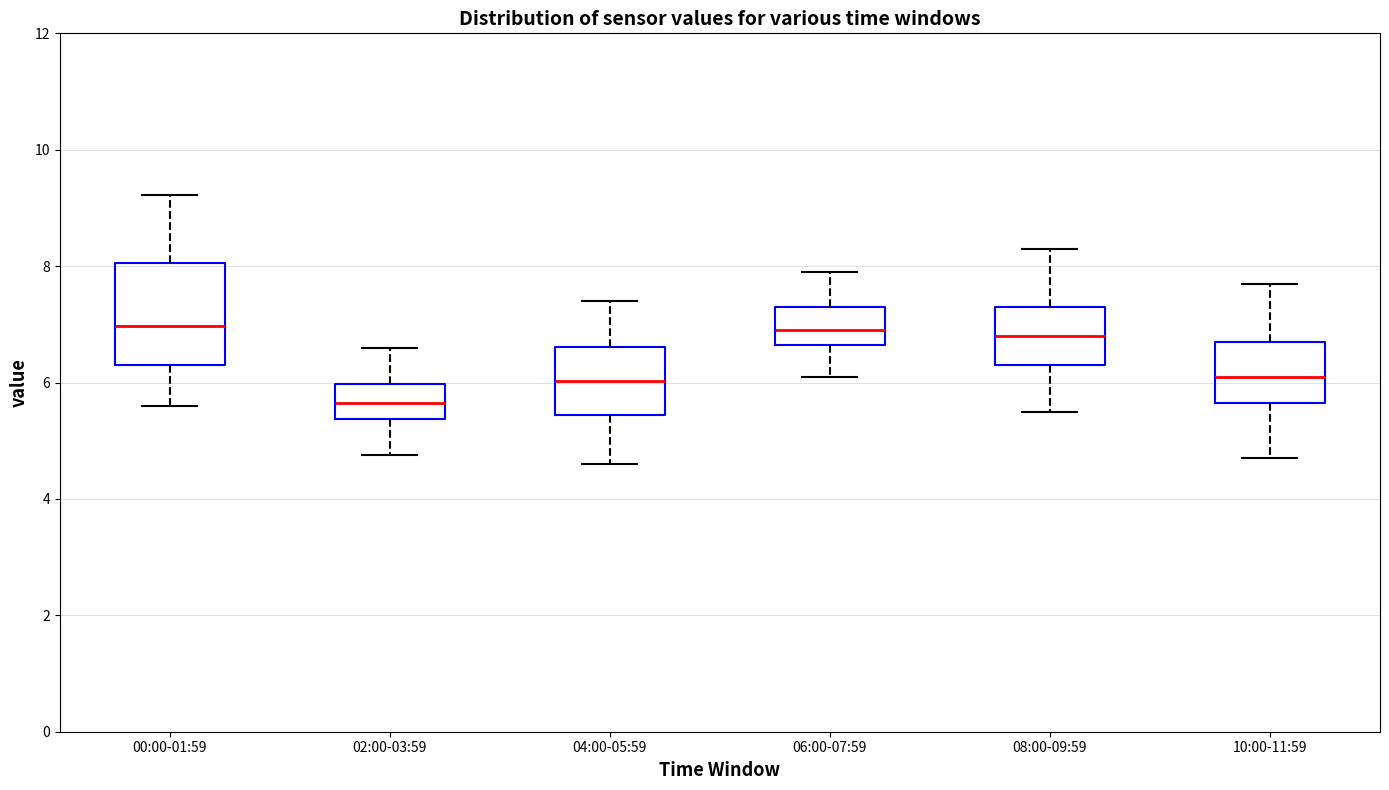

Reading left to right, read every box against the y-axis: the position of its median line, the range the box covers, and the ends of its whiskers. The values are not printed on the chart, so give them approximately, as read against the axis.

00:00-01:59: median 7.0, box 6.2 to 8.0, whiskers 5.6 to 9.2
02:00-03:59: median 5.6, box 5.4 to 6.0, whiskers 4.8 to 6.6
04:00-05:59: median 6.0, box 5.4 to 6.6, whiskers 4.6 to 7.4
06:00-07:59: median 7.0, box 6.6 to 7.4, whiskers 6.2 to 8.0
08:00-09:59: median 6.8, box 6.4 to 7.4, whiskers 5.6 to 8.4
10:00-11:59: median 6.2, box 5.6 to 6.8, whiskers 4.8 to 7.8